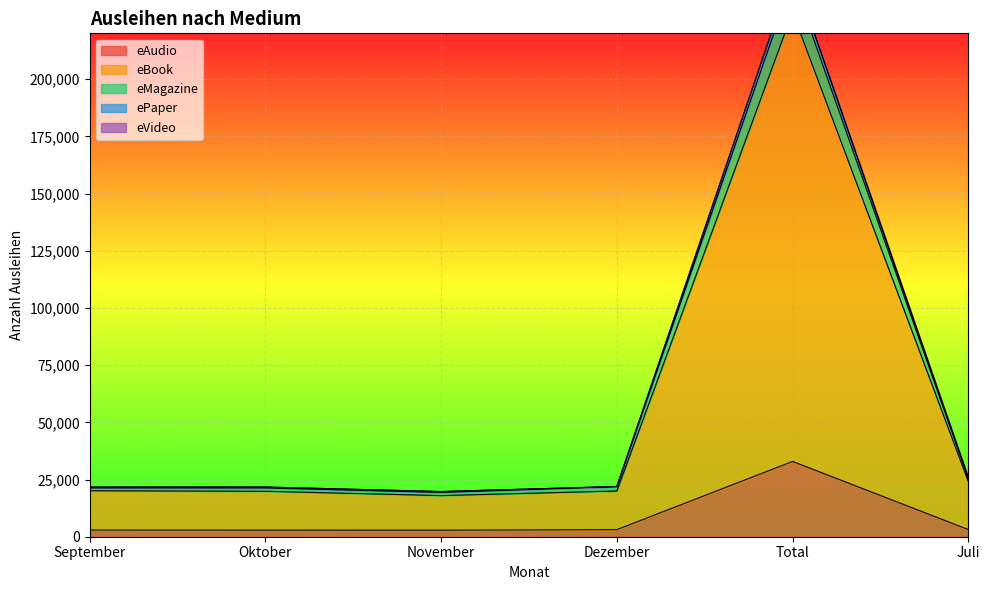

Does the chart display data point markers on the line(s)?

No